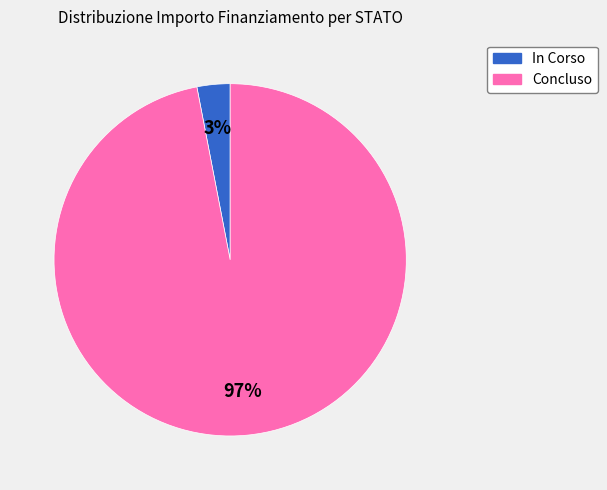

Count the number of slices in the pie.

2